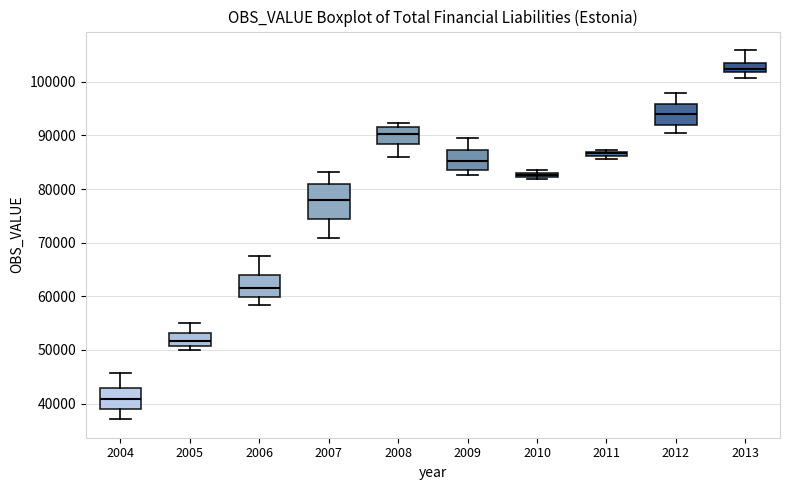

Which box's median line is the highest?

2013